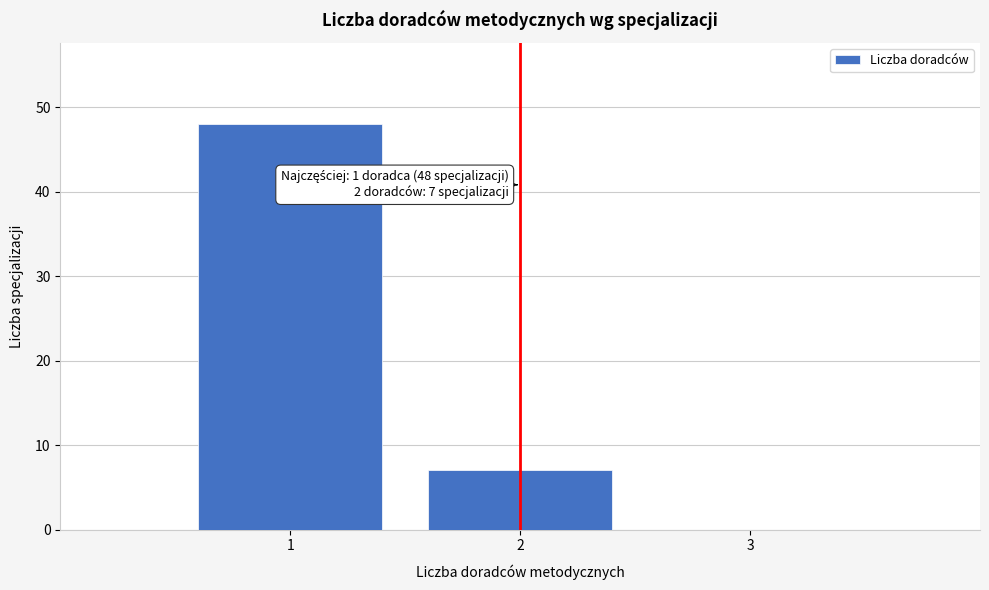

Reading left to right, list all the values displayed in this chart.

1=48	2=7	3=0